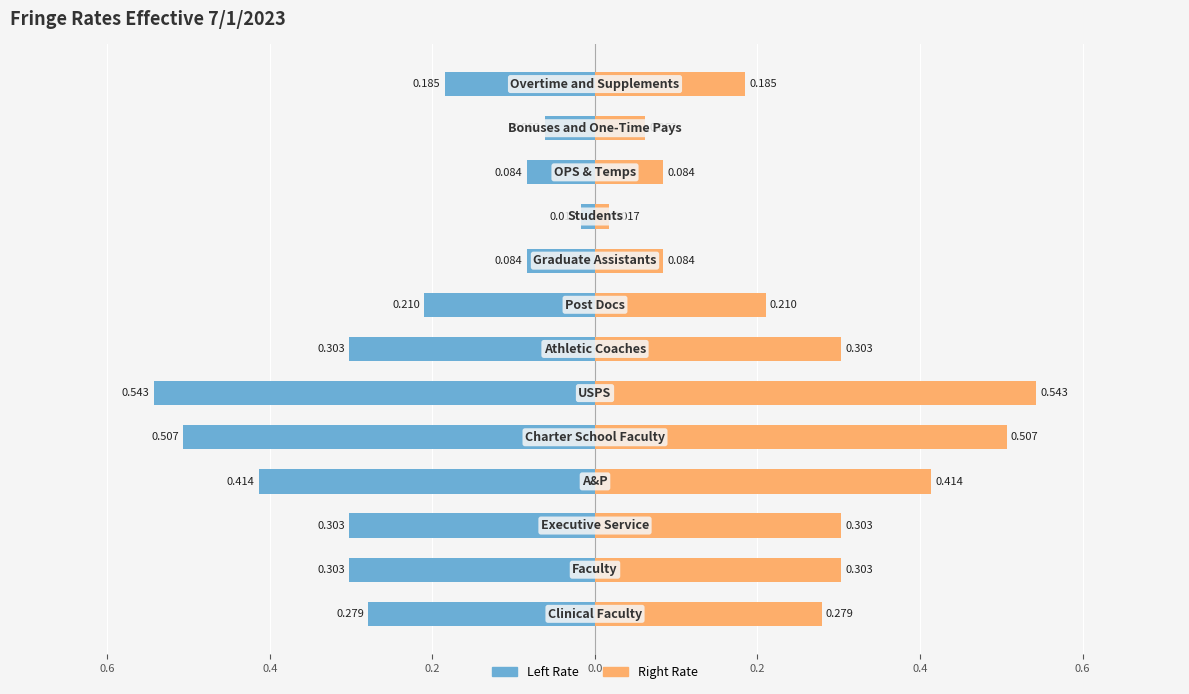

True or false: Left Rate has a value of -0.0 at 9.

False